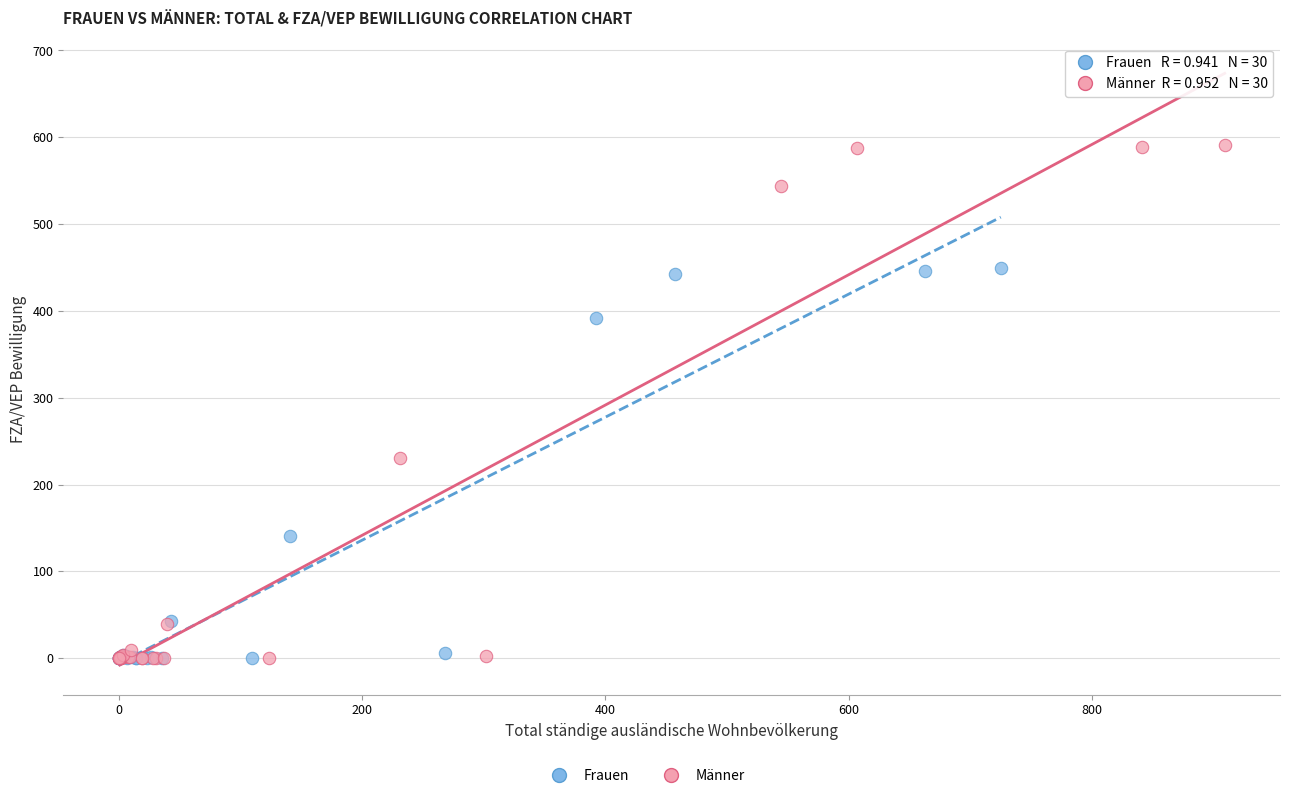

Which series has the widest spread of Y values?

Männer